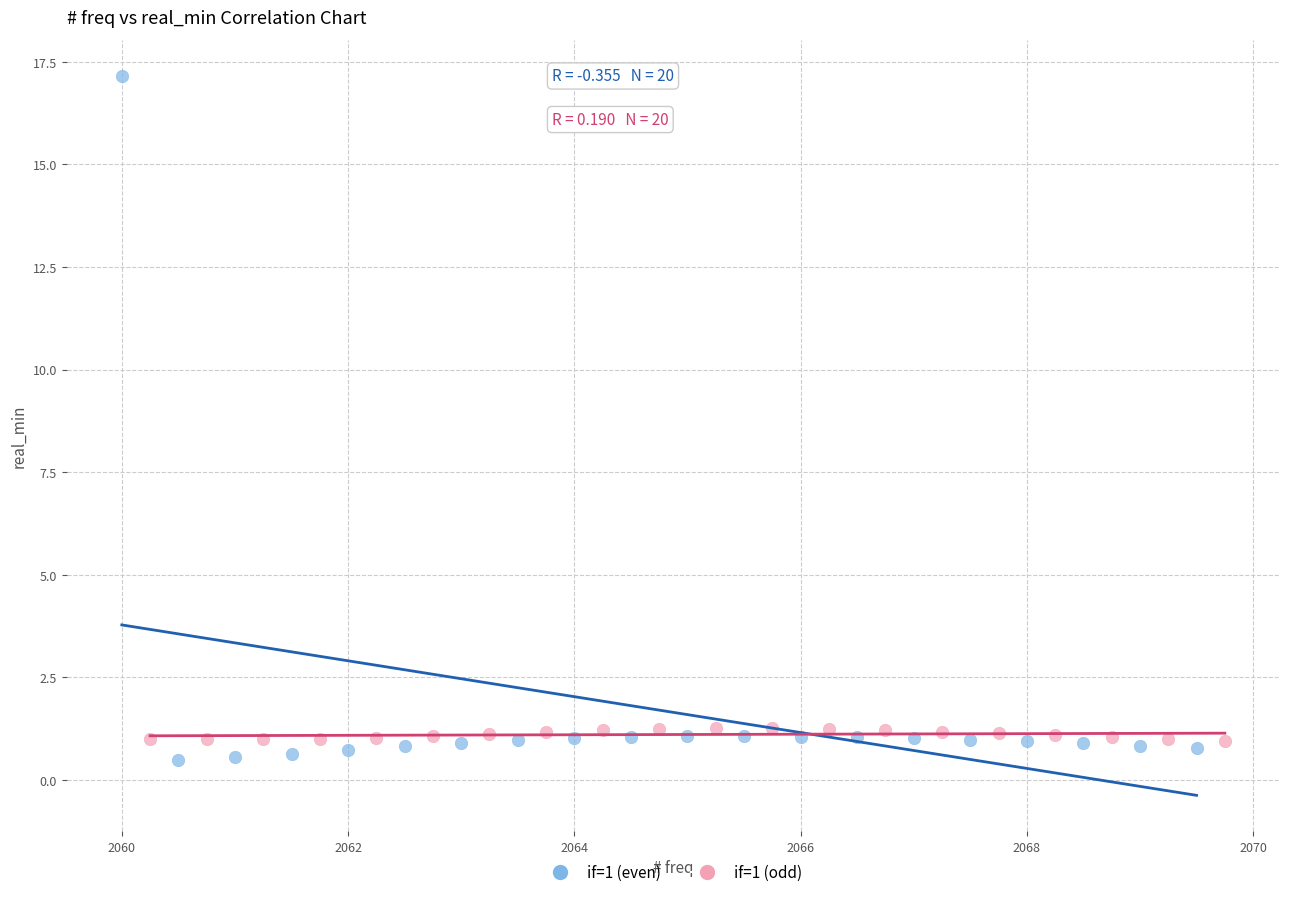

Which series reaches the minimum Y coordinate?

if=1 (even)